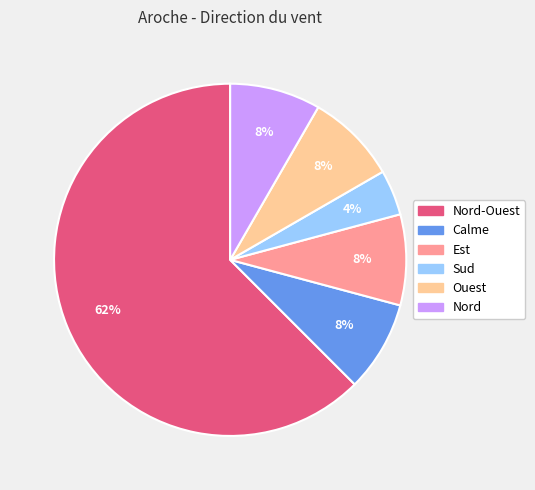

What percentage is the Ouest slice, to the nearest percent?

8%